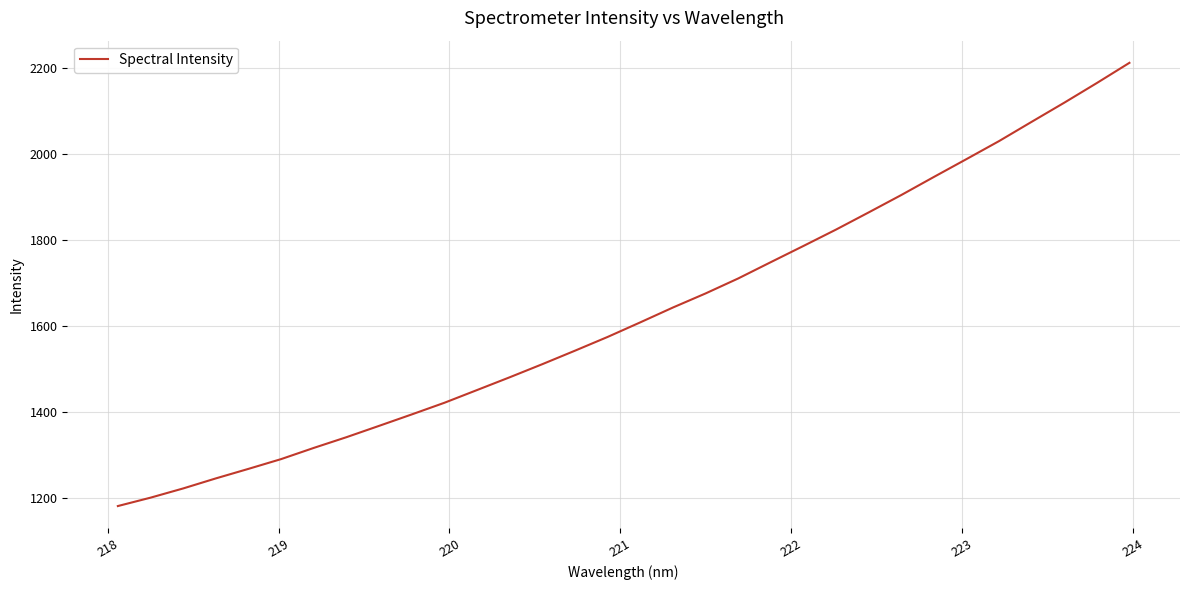

What is the maximum value shown in the chart?

2212.8